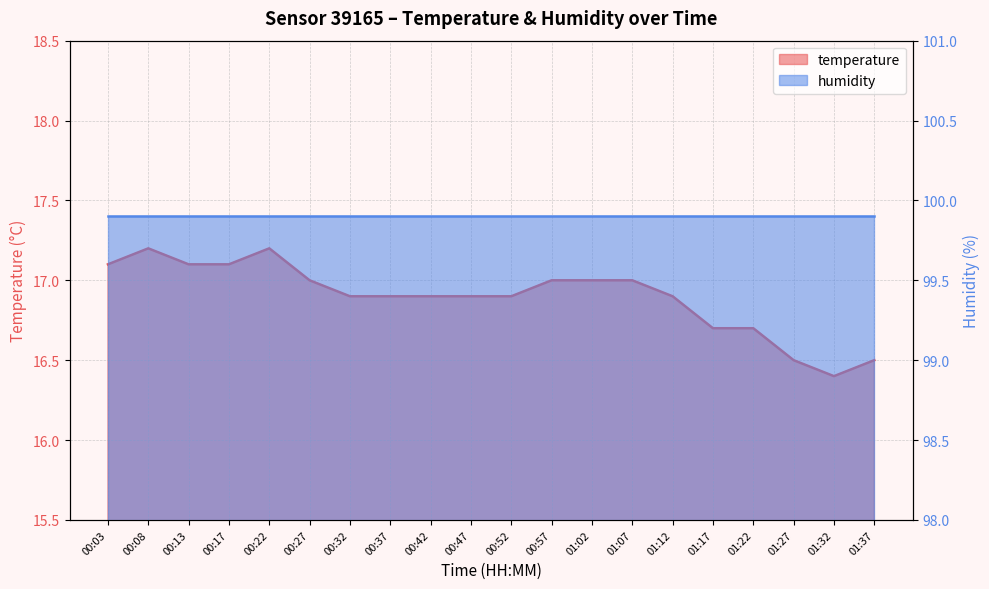

How many categories are shown in the chart?

20